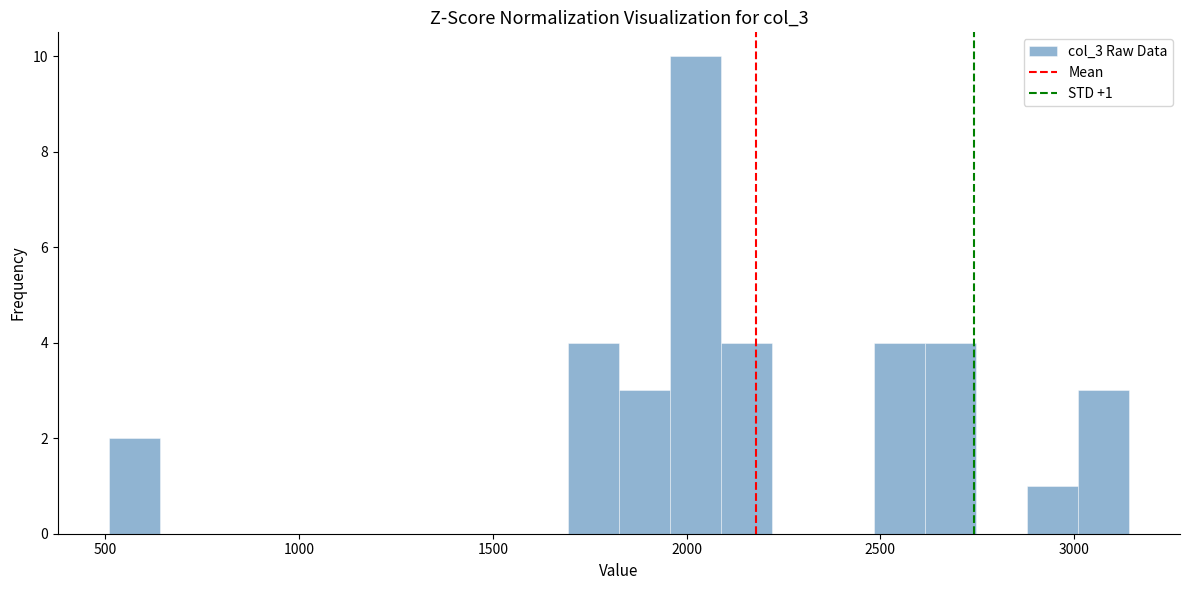

Read against the x-axis, roughly where is the centre of the tallest bar?

2000